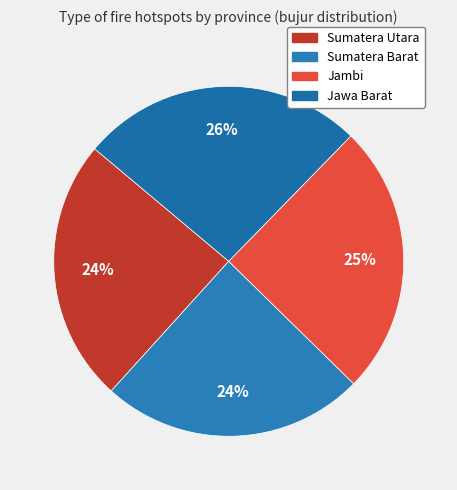

Between Jambi and Sumatera Utara, which is larger?

Jambi